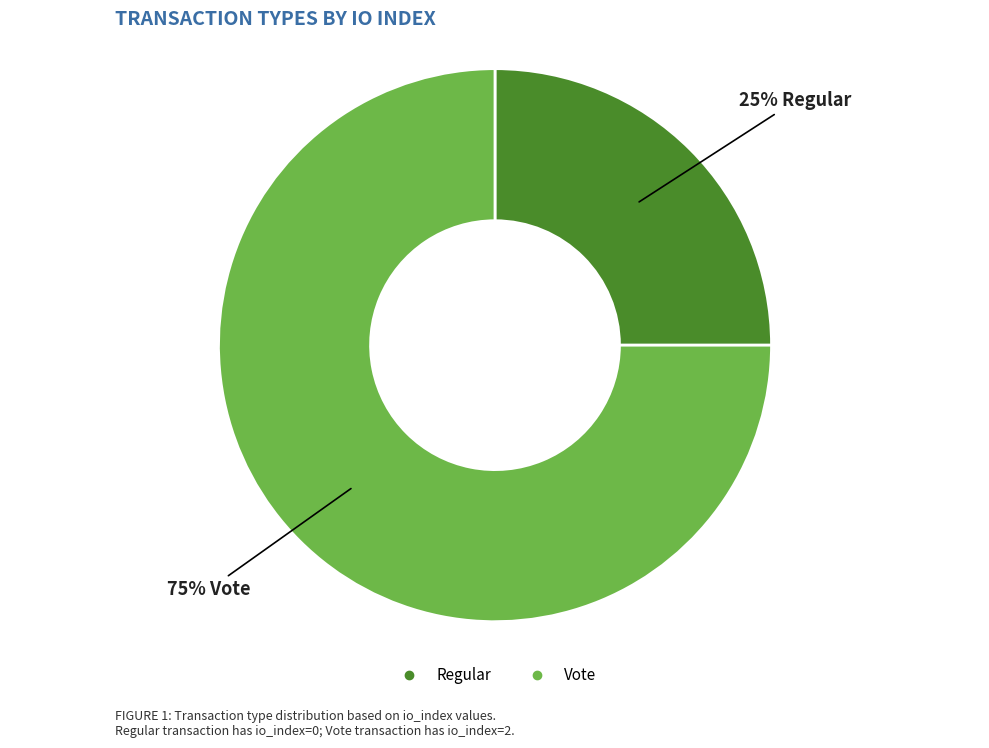

How many segments does this pie chart have?

2